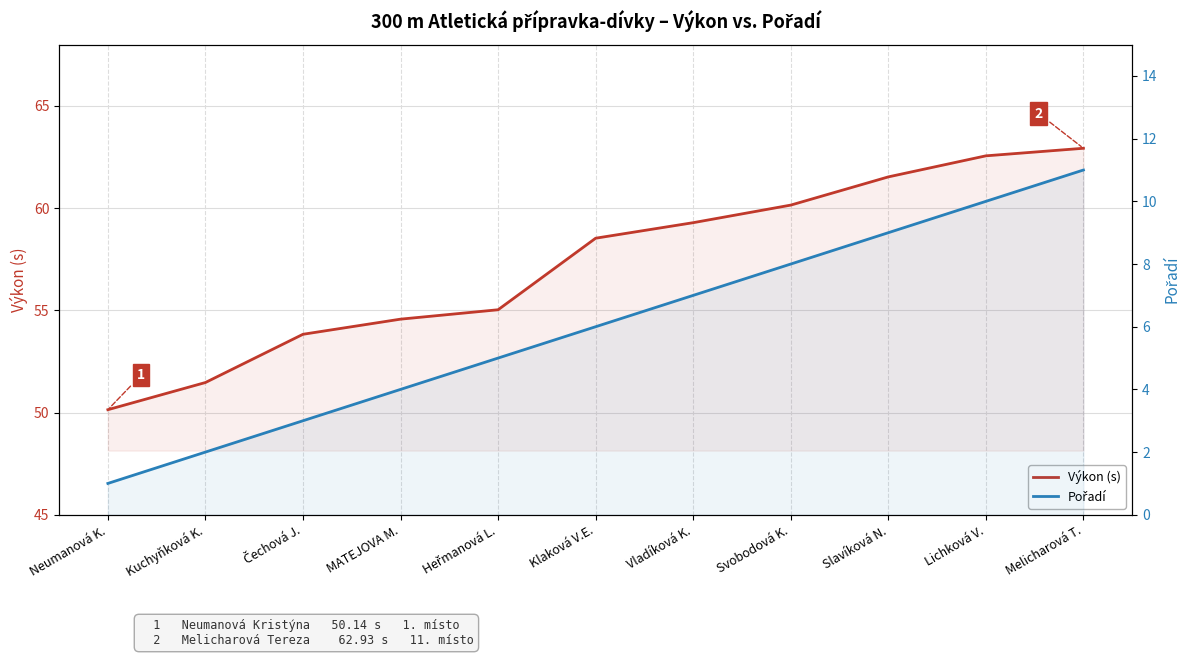

List the series in order of their peak value, highest first.

Výkon (s), Pořadí